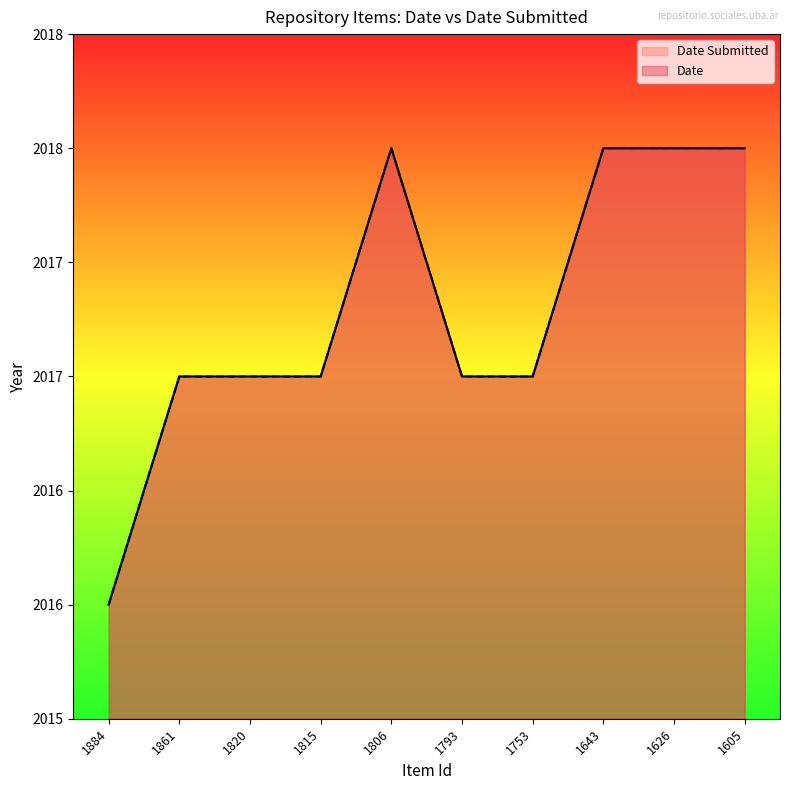

At which label does Date reach its peak?

1806